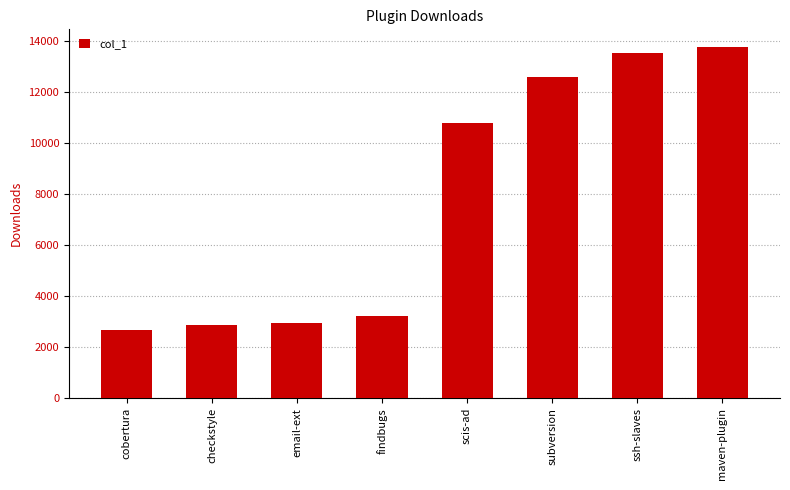

Is it true that the value at scis-ad is 10782?

True